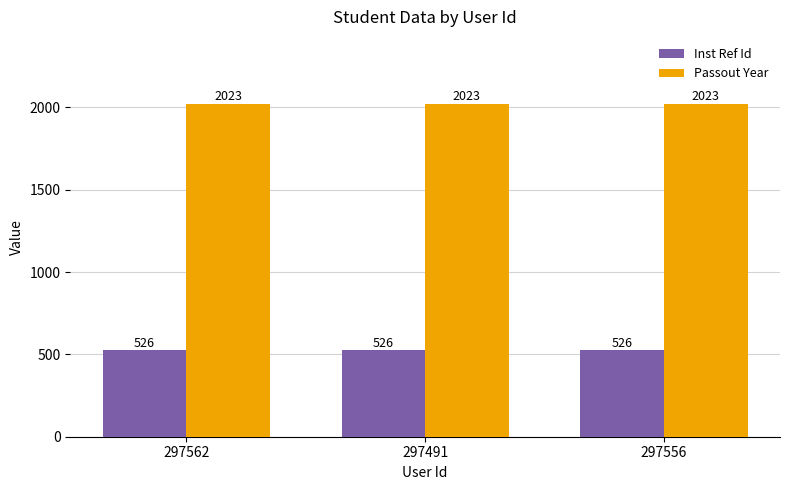

The Inst Ref Id series shows 526 at 297556. True or false?

True